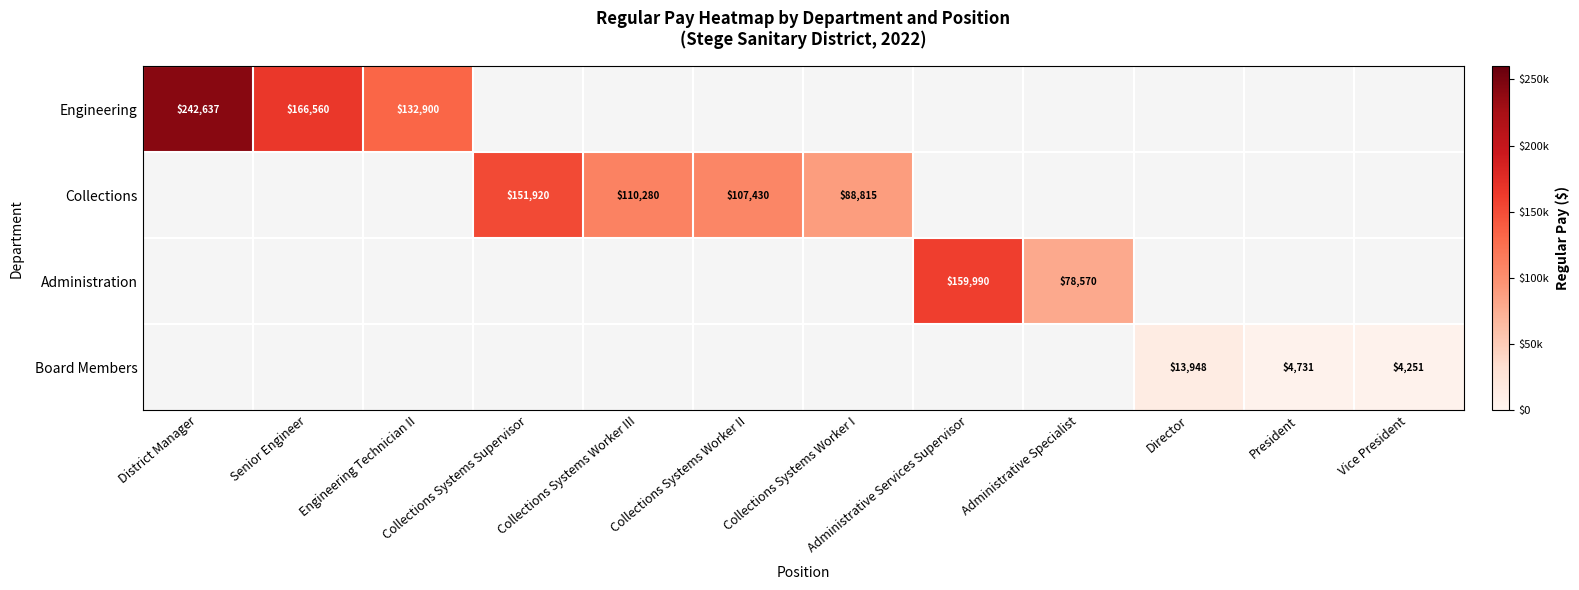

The value of Collections at Collections Systems Supervisor is 31157. True or false?

False